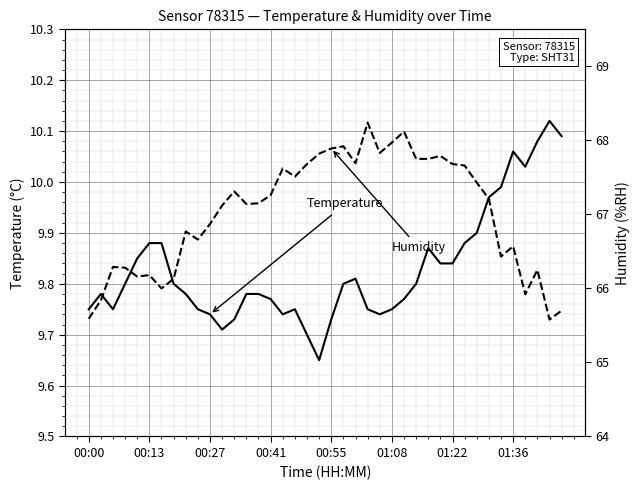

What is the sum of the temperature values at 01:22 and 18?

19.6